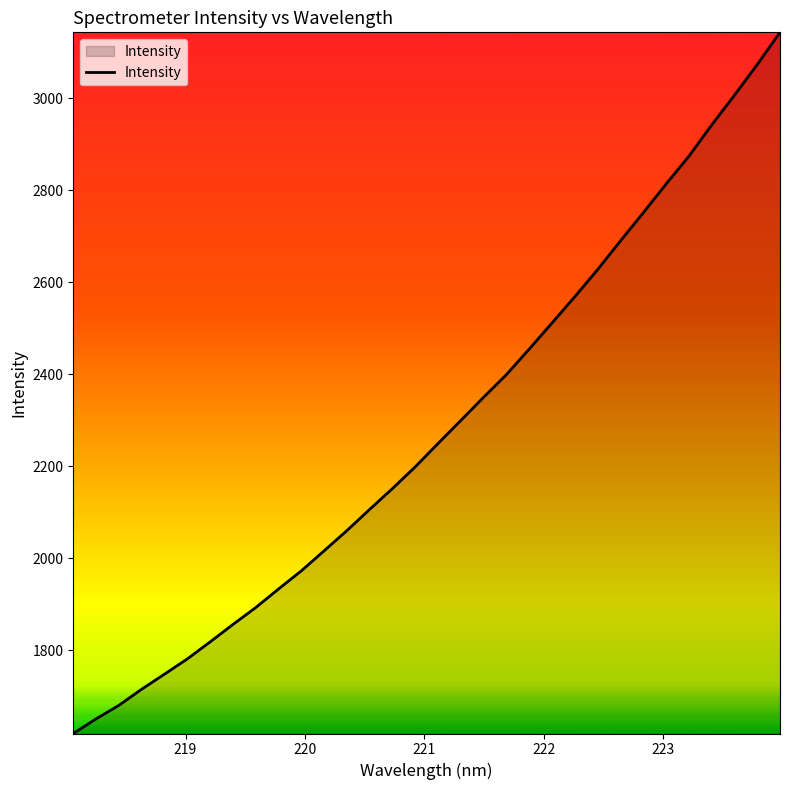

How many values exceed 2250?

16